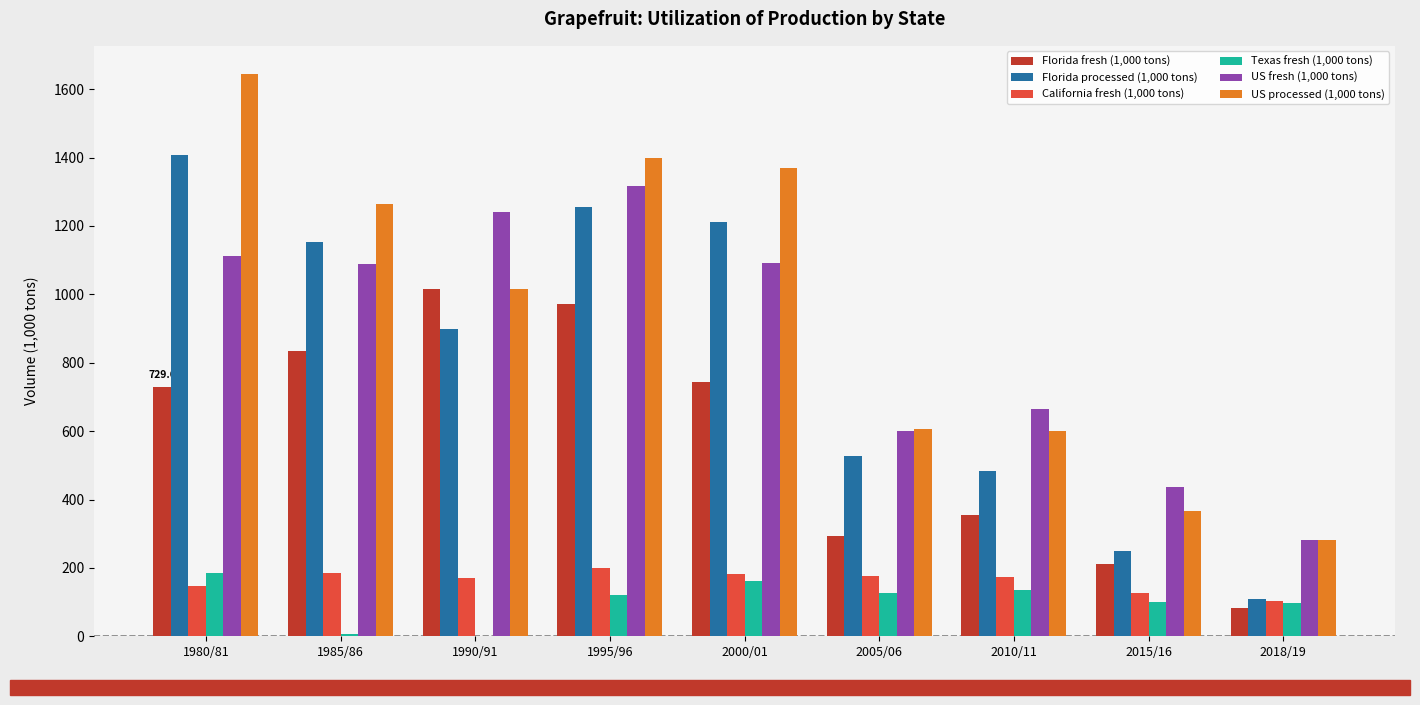

Which label corresponds to the largest value in the chart?

1980/81